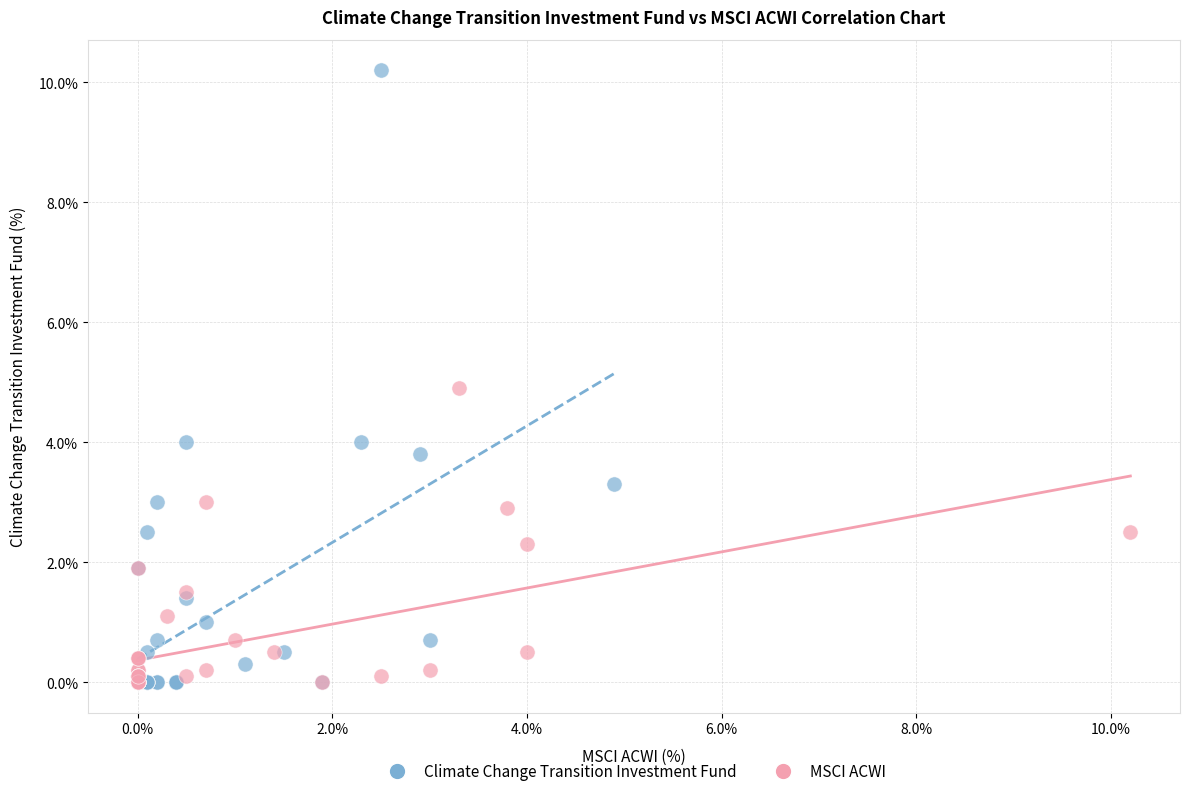

What are all the series names shown in the legend?

Climate Change Transition Investment Fund, MSCI ACWI